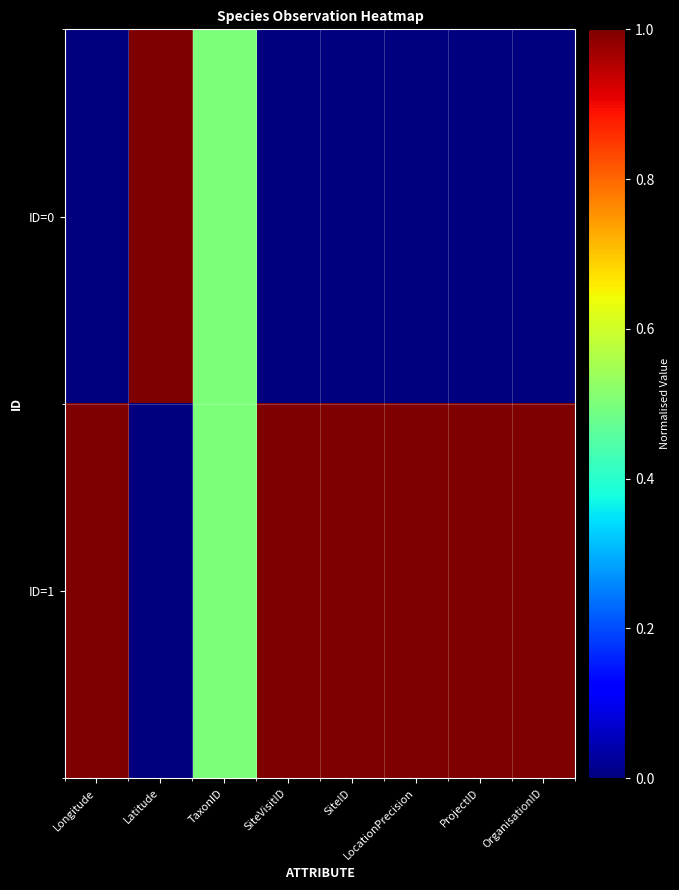

Reading left to right, list all the values displayed in this chart.

ID=0: Longitude=0.0	Latitude=1.0	TaxonID=0.5	SiteVisitID=0.0	SiteID=0.0	LocationPrecision=0.0	ProjectID=0.0	OrganisationID=0.0
ID=1: Longitude=1.0	Latitude=0.0	TaxonID=0.5	SiteVisitID=1.0	SiteID=1.0	LocationPrecision=1.0	ProjectID=1.0	OrganisationID=1.0